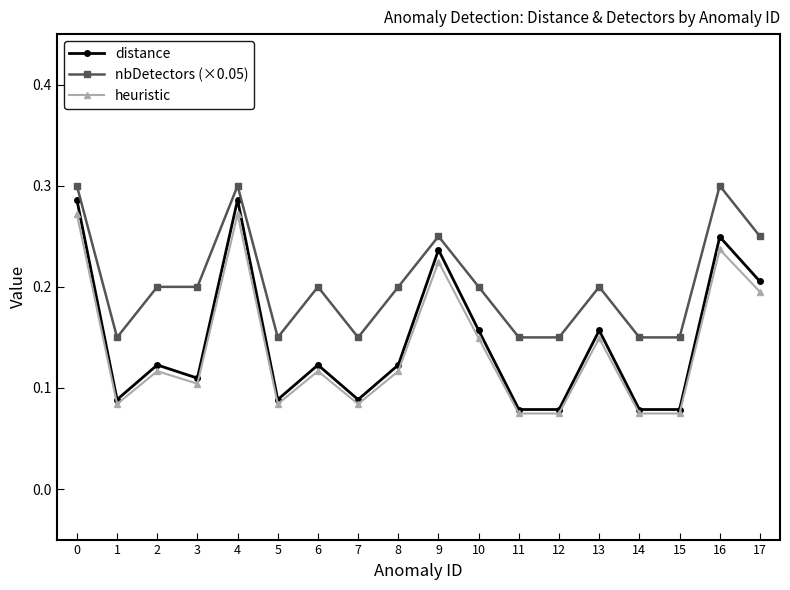

What are all the series names shown in the legend?

distance, nbDetectors (×0.05), heuristic